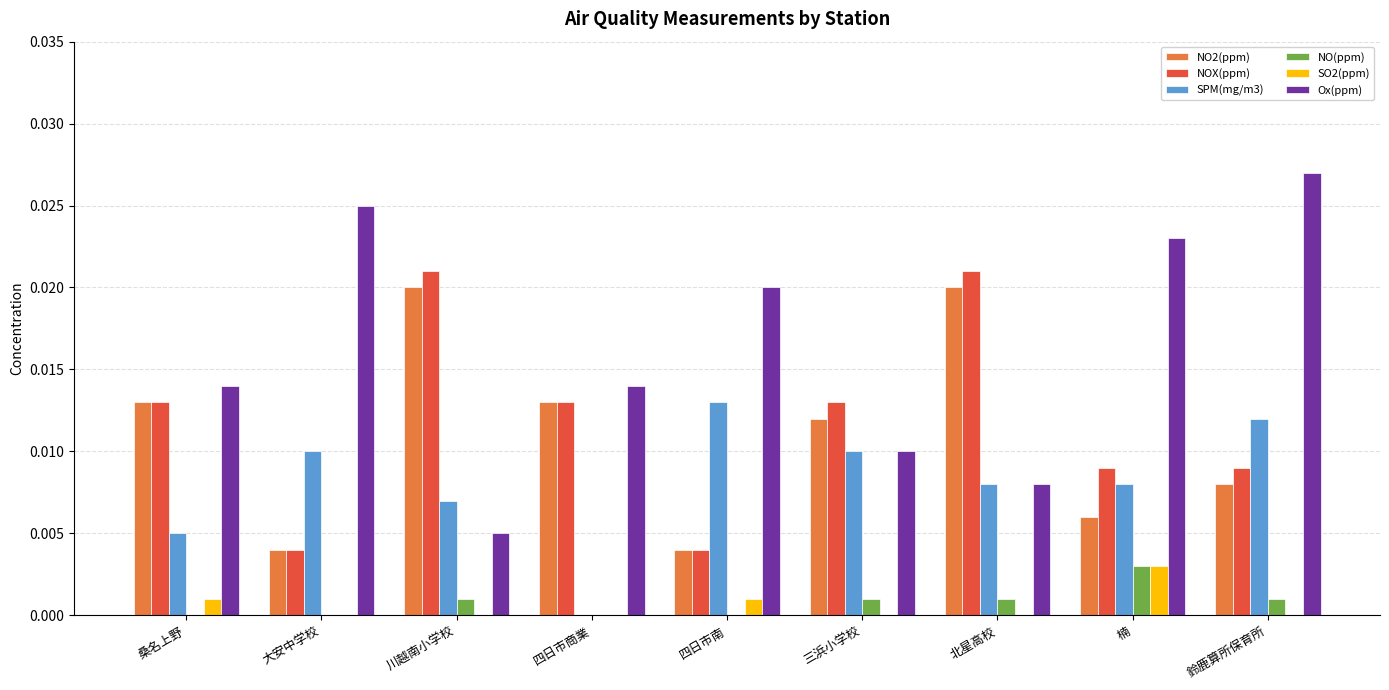

Count the NO2(ppm) values in the range 0 to 1.

9